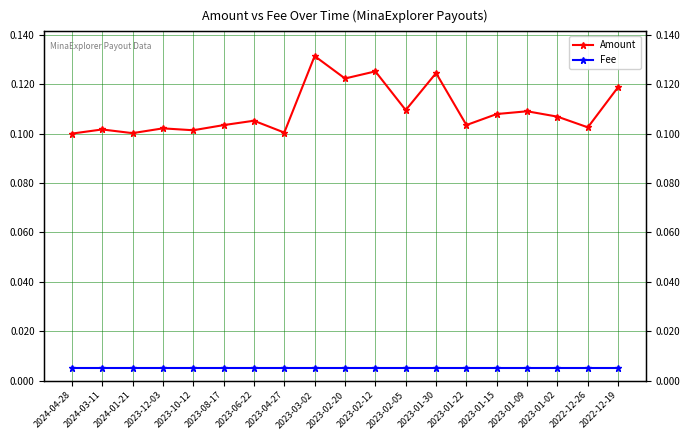

Which category has the lowest value in the Fee series?

2024-04-28